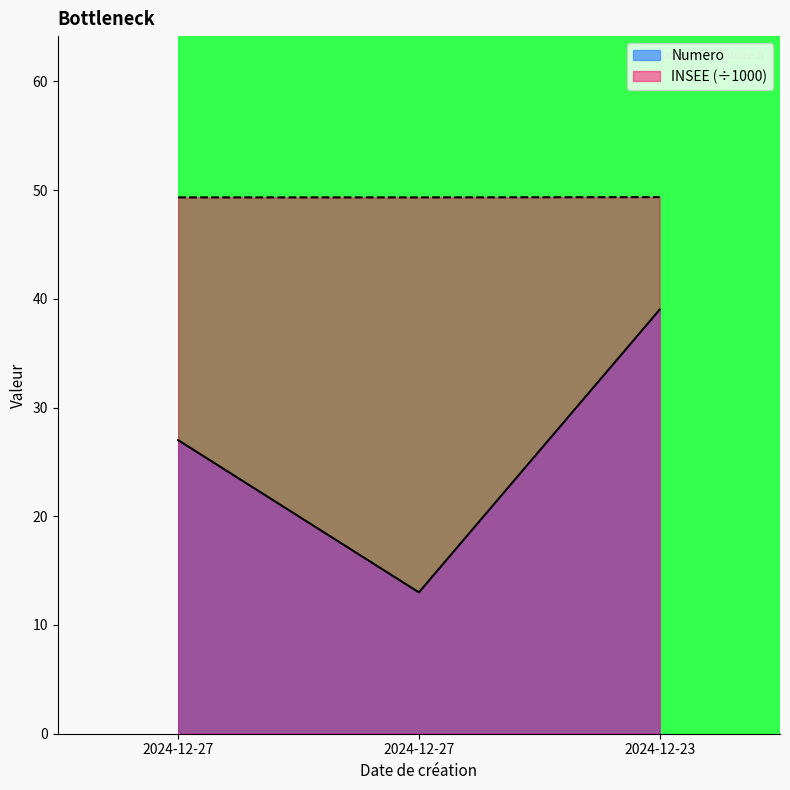

List the series in order of their overall mean, lowest first.

Numero, INSEE (÷1000)